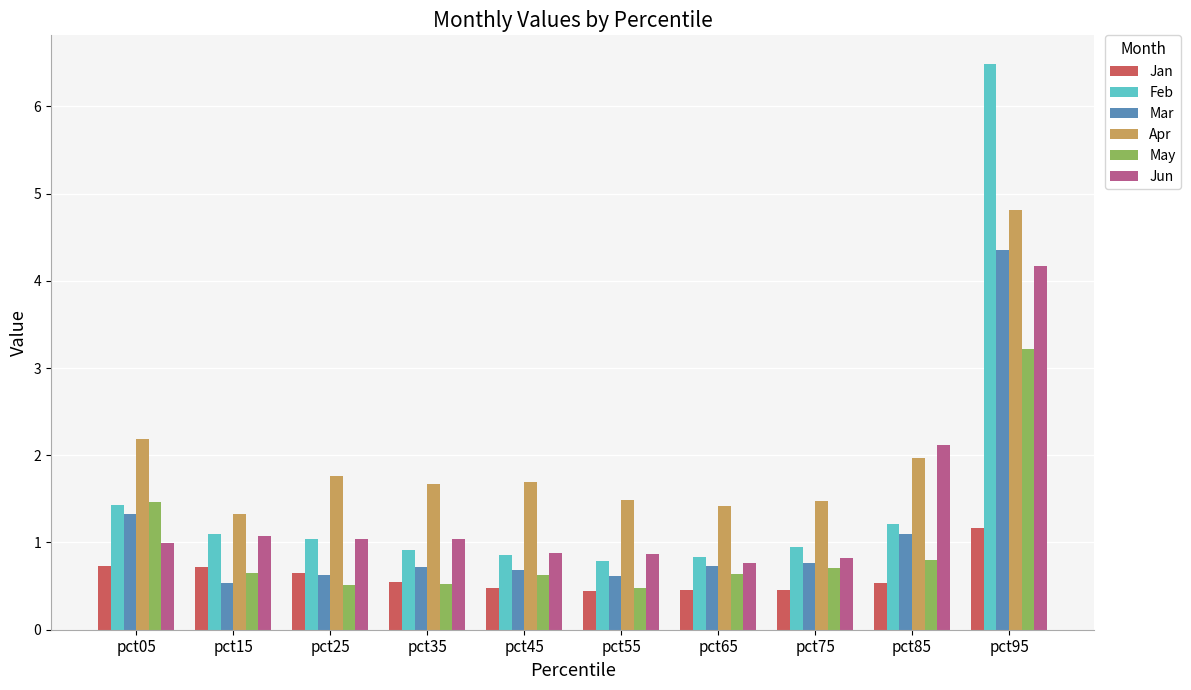

Which category has the highest value in the Jan series?

pct95